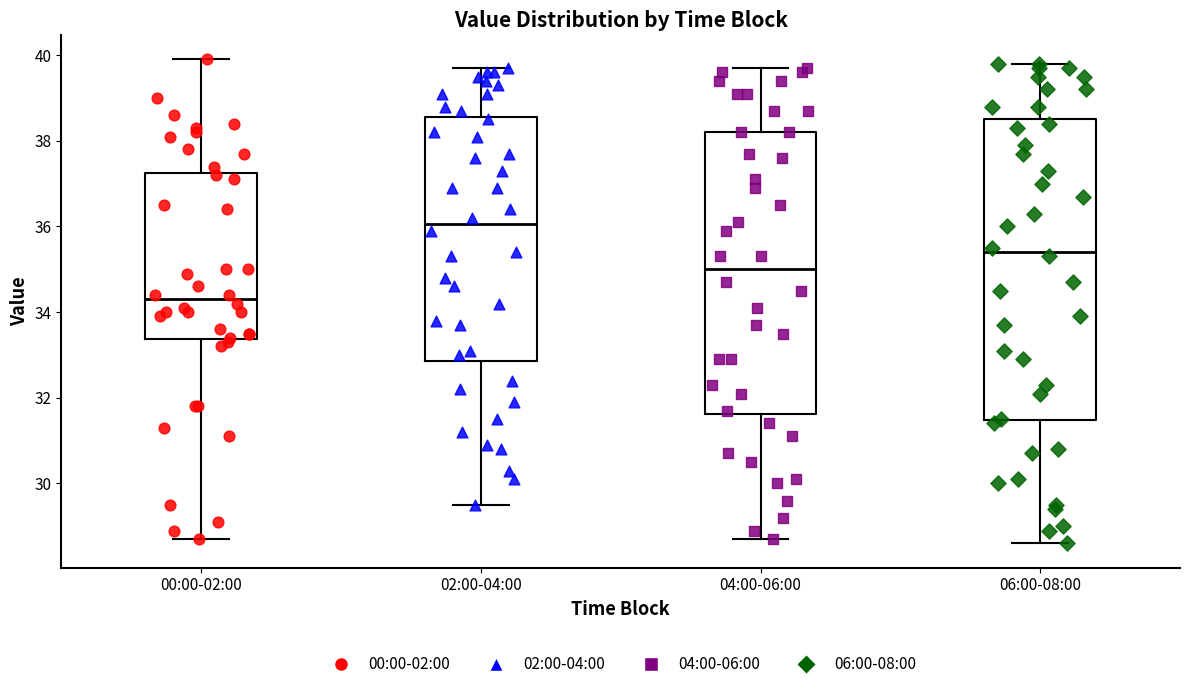

Which box has the lowest median line?

00:00-02:00